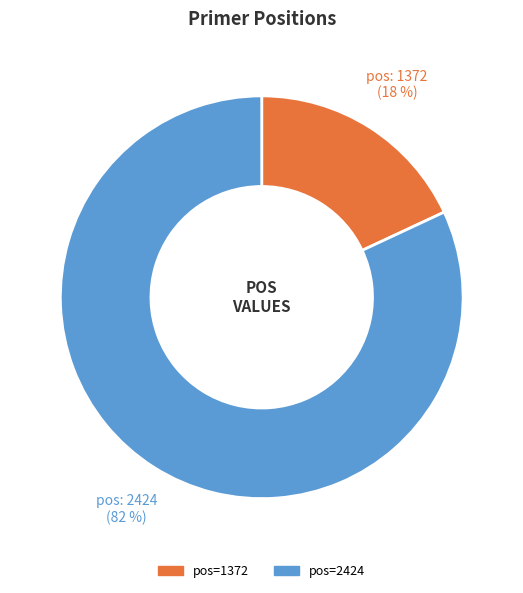

Count the number of slices in the pie.

2